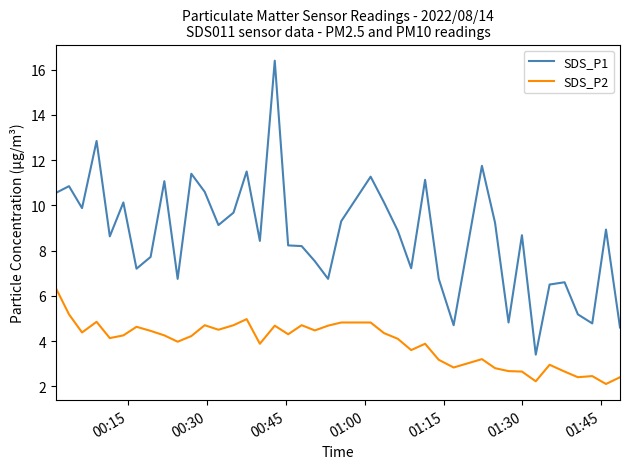

Rank the series by their average value, from highest to lowest.

SDS_P1, SDS_P2